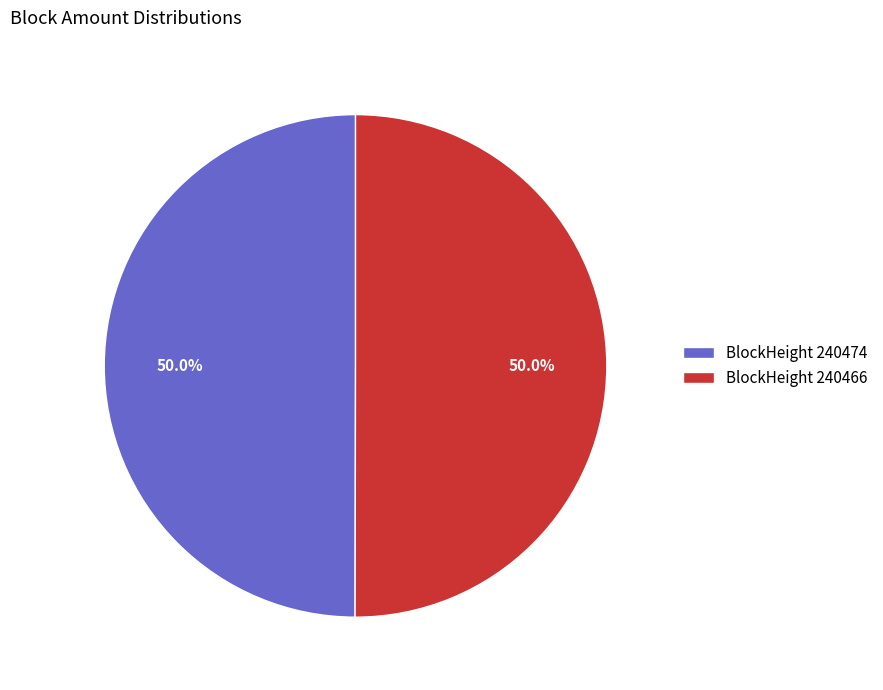

What percentage is NOT represented by BlockHeight 240466?

50.0%